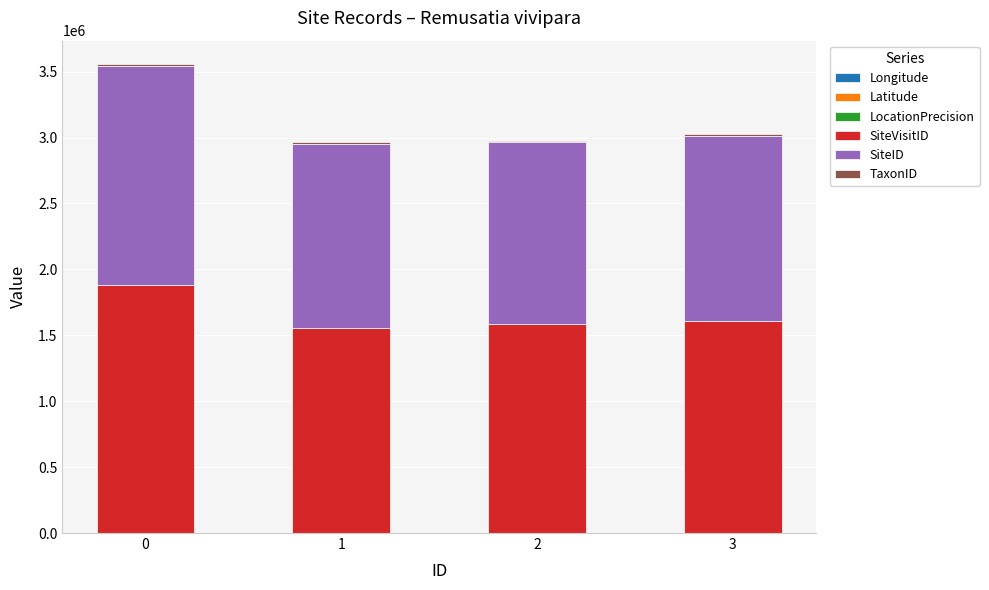

Are the bars horizontal?

No